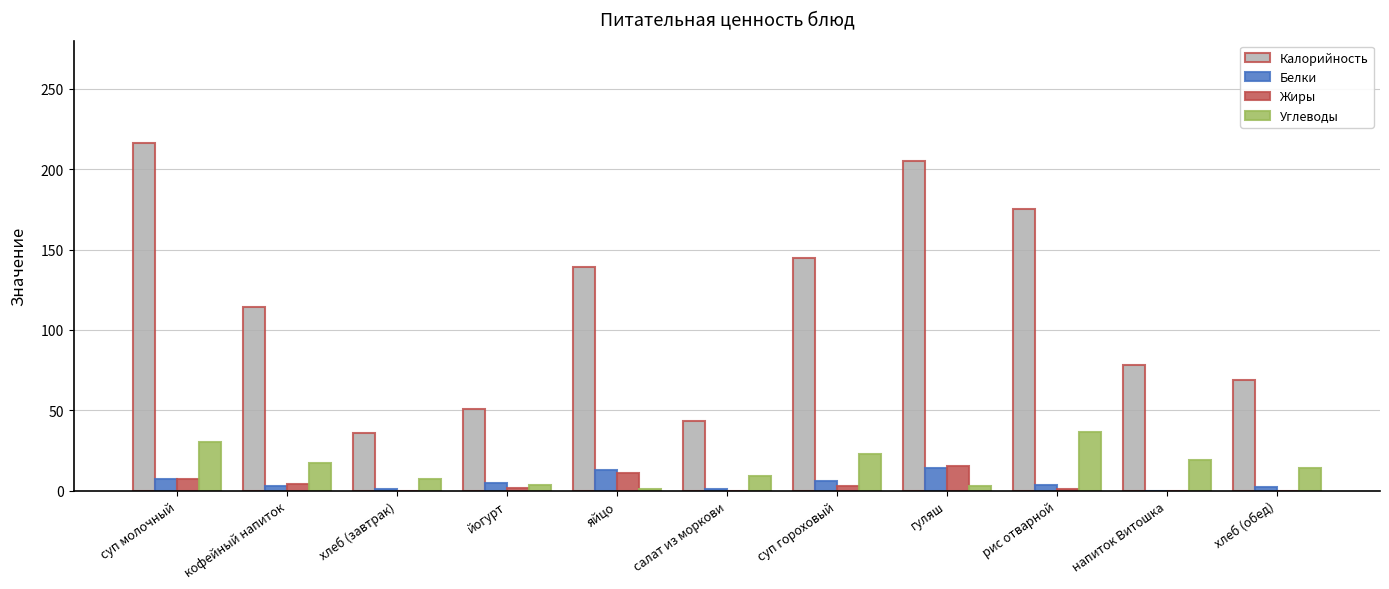

Between суп гороховый and рис отварной, which series saw the biggest shift?

Калорийность